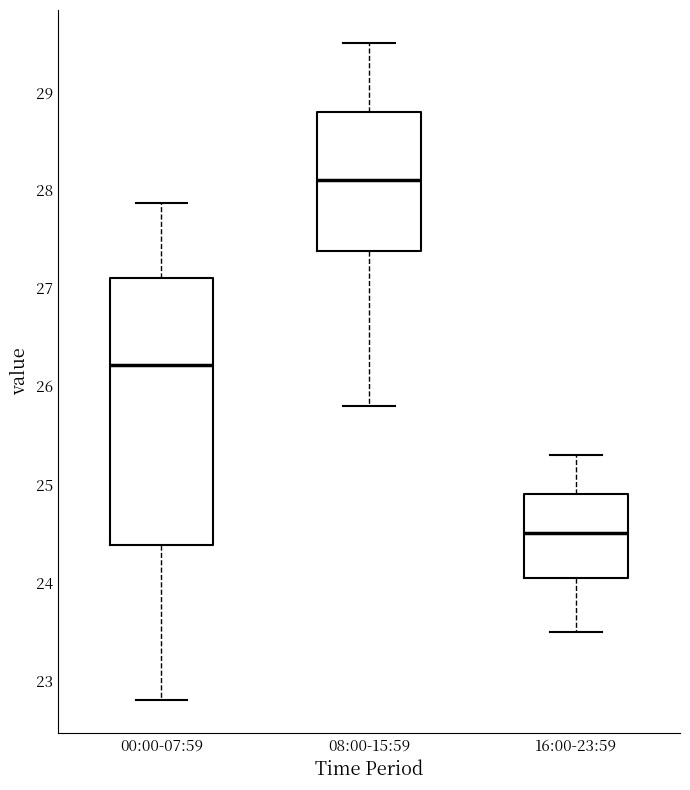

Reading left to right, transcribe this box plot: for each box, give where its median line is, the range the box spans, and where its two whiskers end, as read against the y-axis. The values are not printed on the chart, so give them approximately, as read against the axis.

00:00-07:59: median 26.2, box 24.4 to 27.1, whiskers 22.8 to 27.9
08:00-15:59: median 28.1, box 27.4 to 28.8, whiskers 25.8 to 29.5
16:00-23:59: median 24.5, box 24.1 to 24.9, whiskers 23.5 to 25.3